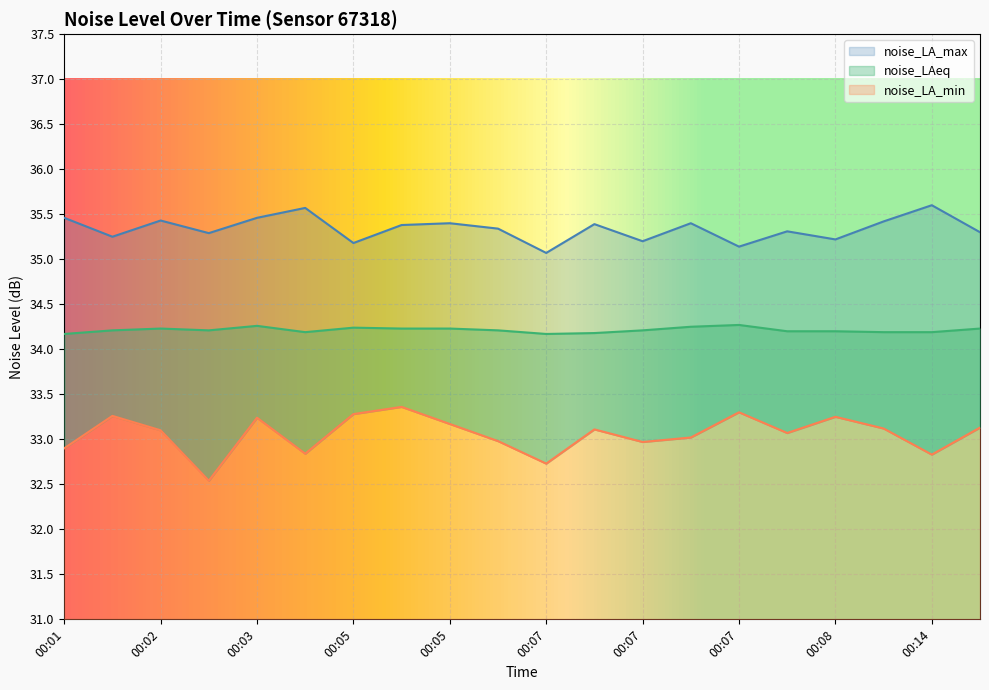

Which series has the largest total across all categories?

noise_LA_max